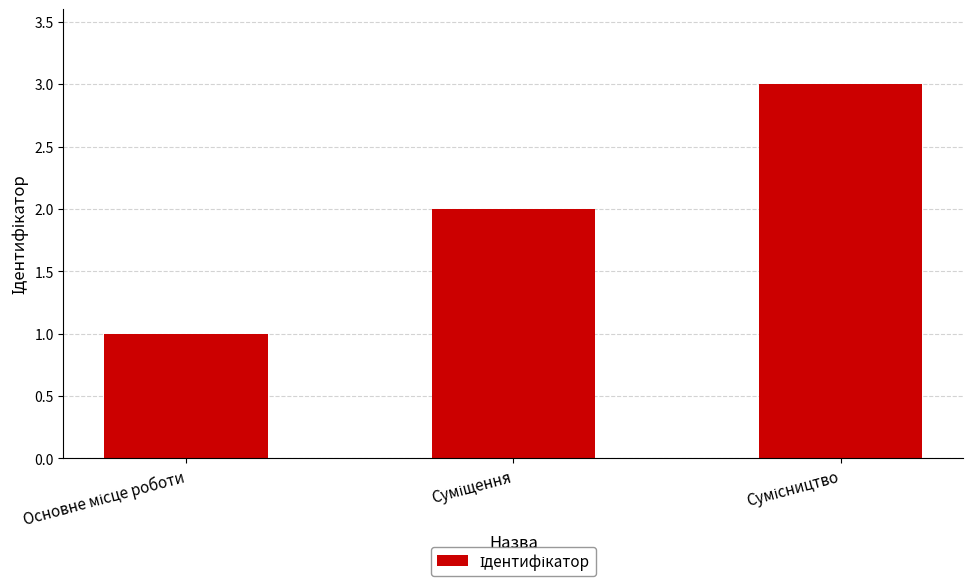

How many series are shown in this chart?

1